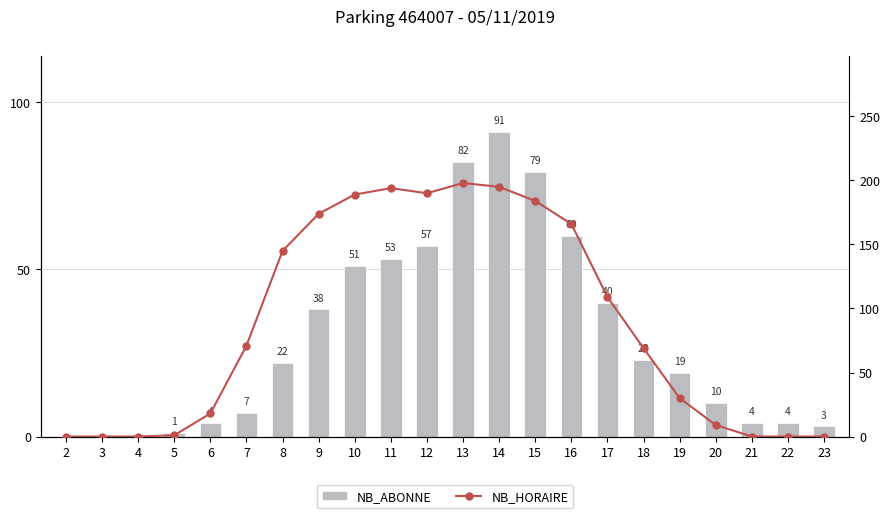

Is the value of NB_HORAIRE at 4 greater than the value of NB_ABONNE at 19?

No